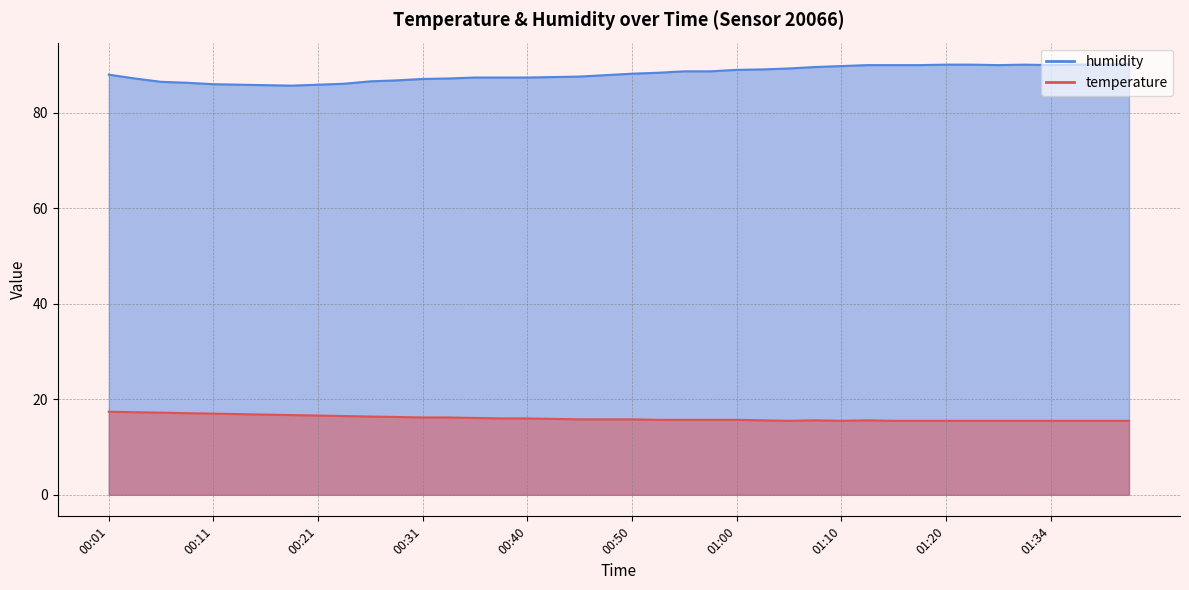

What is the minimum value shown in the chart?

15.5